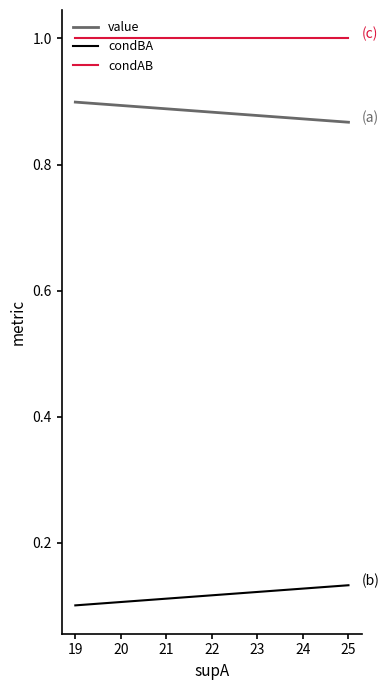

The condBA series shows 0.2 at 19. True or false?

False